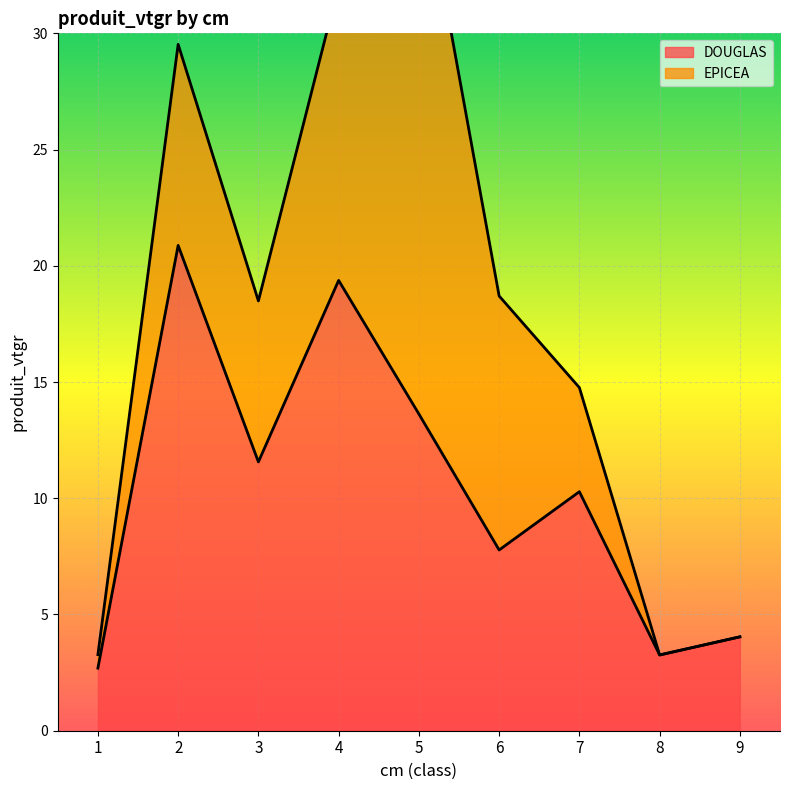

True or false: the data has more than 1 interior local peaks.

True